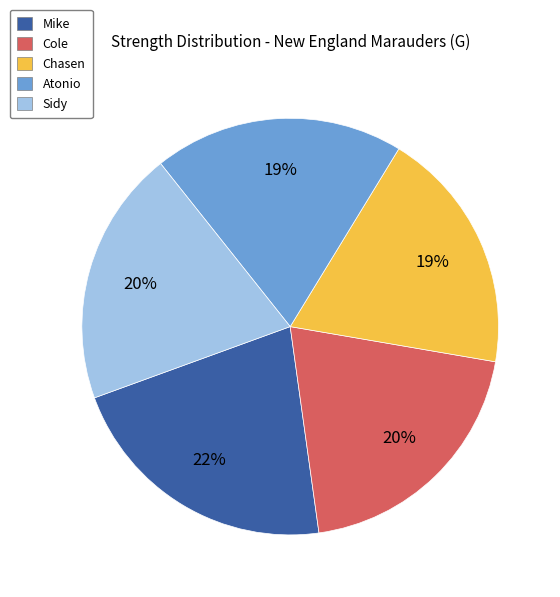

Is the sum of Cole and Atonio greater than half?

No